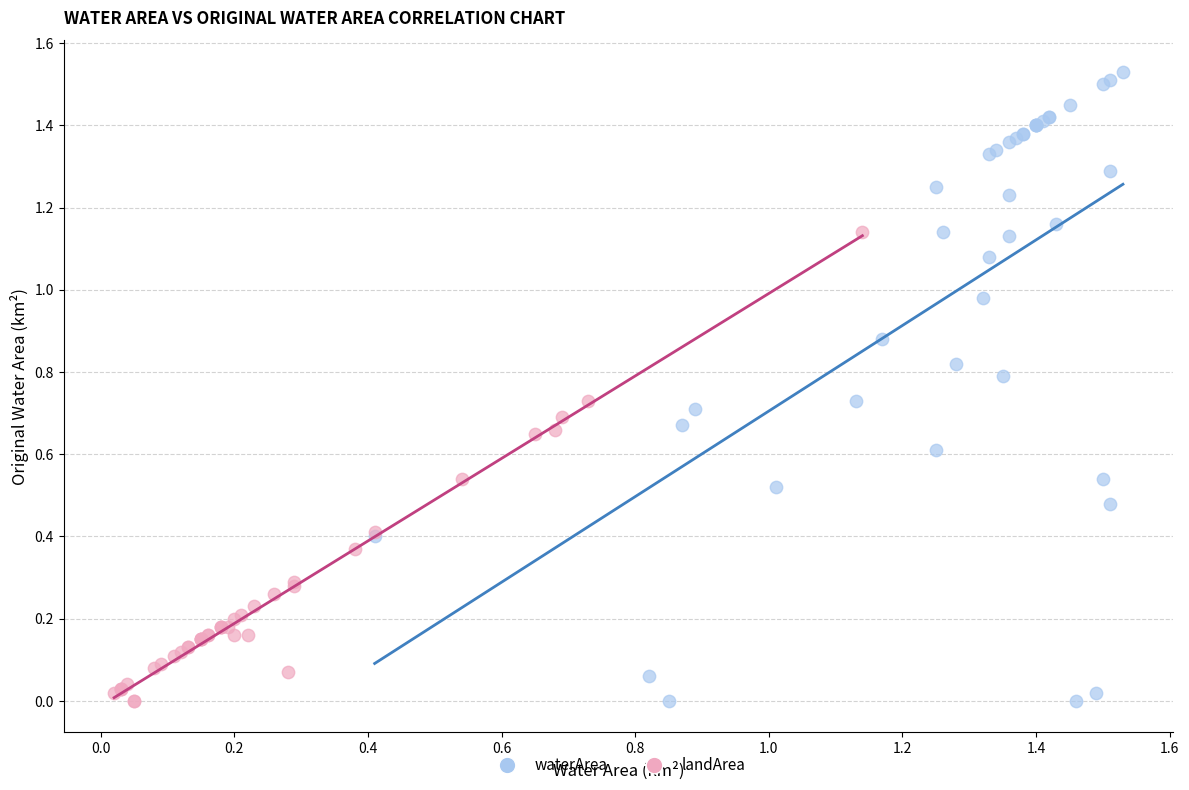

Which series has the widest spread of Y values?

waterArea